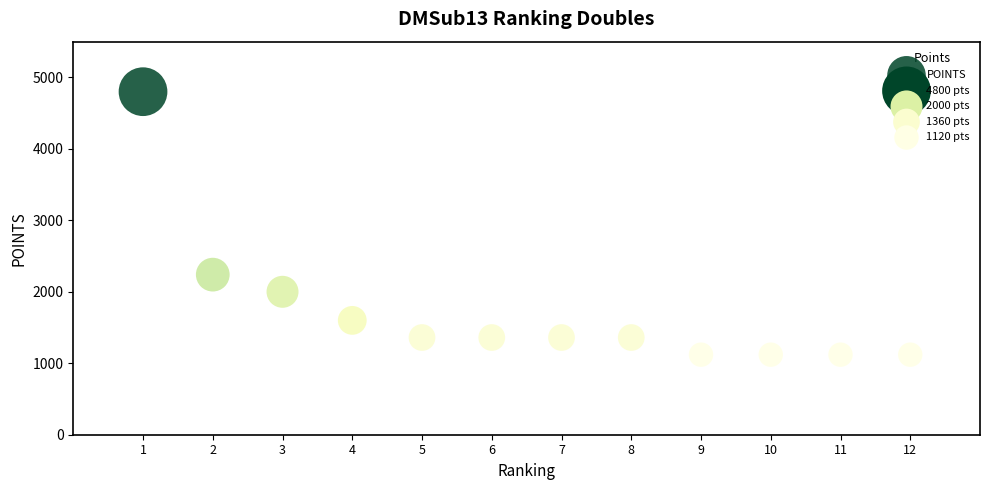

What is the range of Y values (max minus min)?

3680